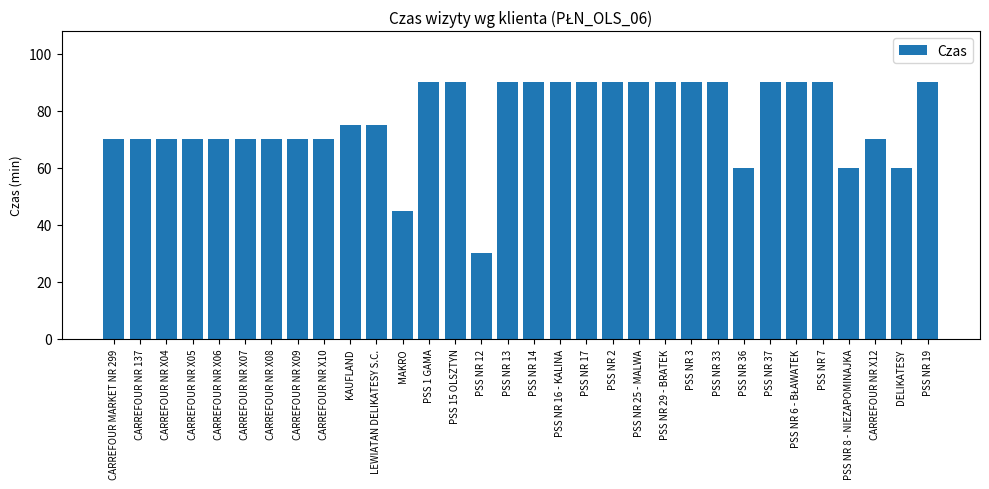

What is the change in value from CARREFOUR MARKET NR 299 to PSS NR 29 - BRATEK?

+20